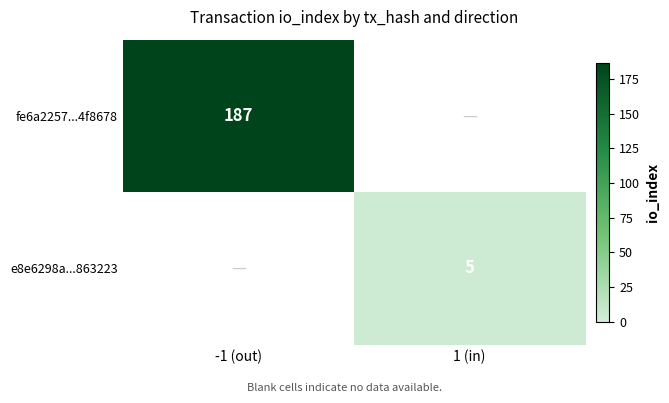

The value of fe6a2257...4f8678 at -1 (out) is 187. True or false?

True